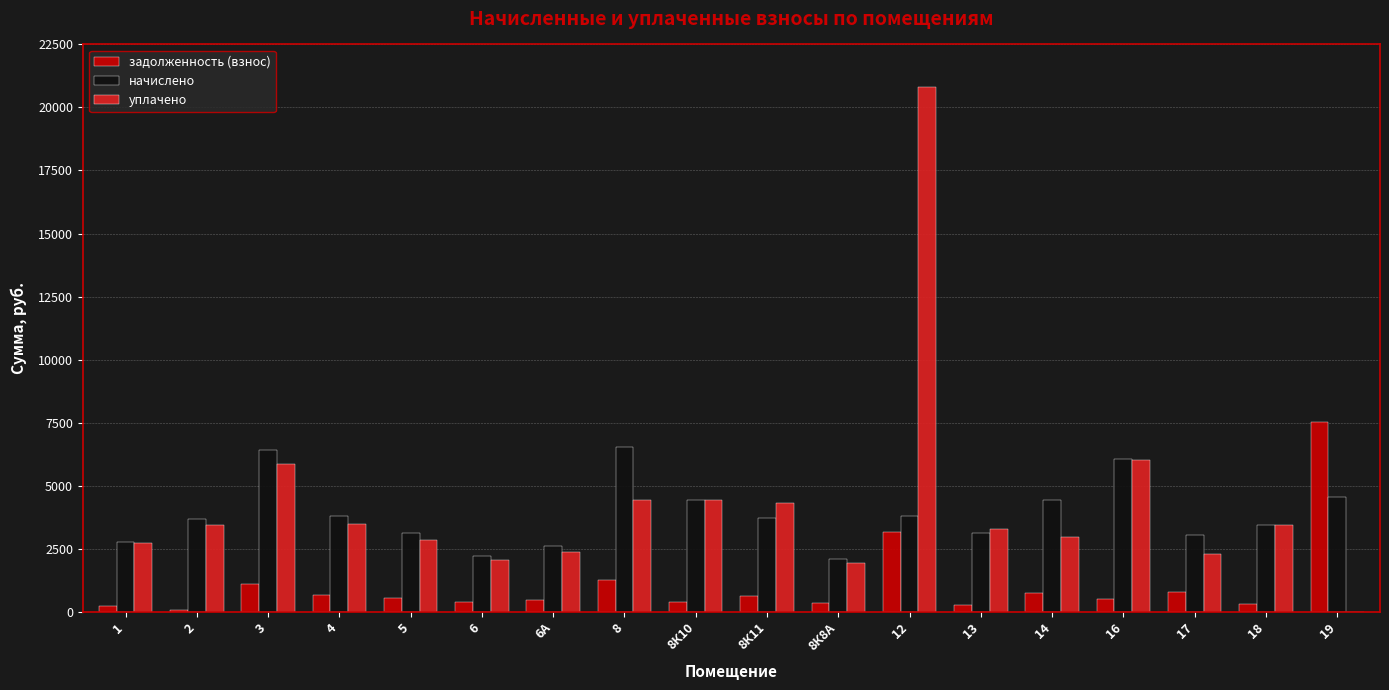

The задолженность (взнос) series shows 46.5 at 2. True or false?

True